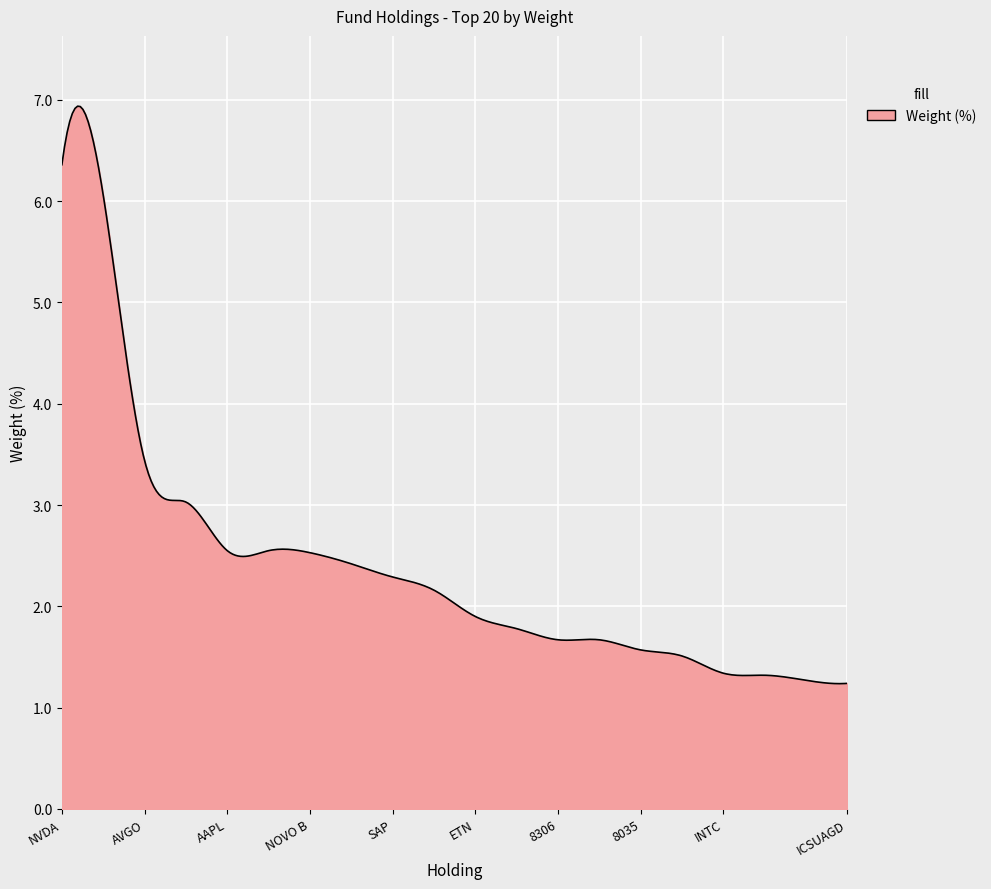

What is the smallest value displayed?

1.2